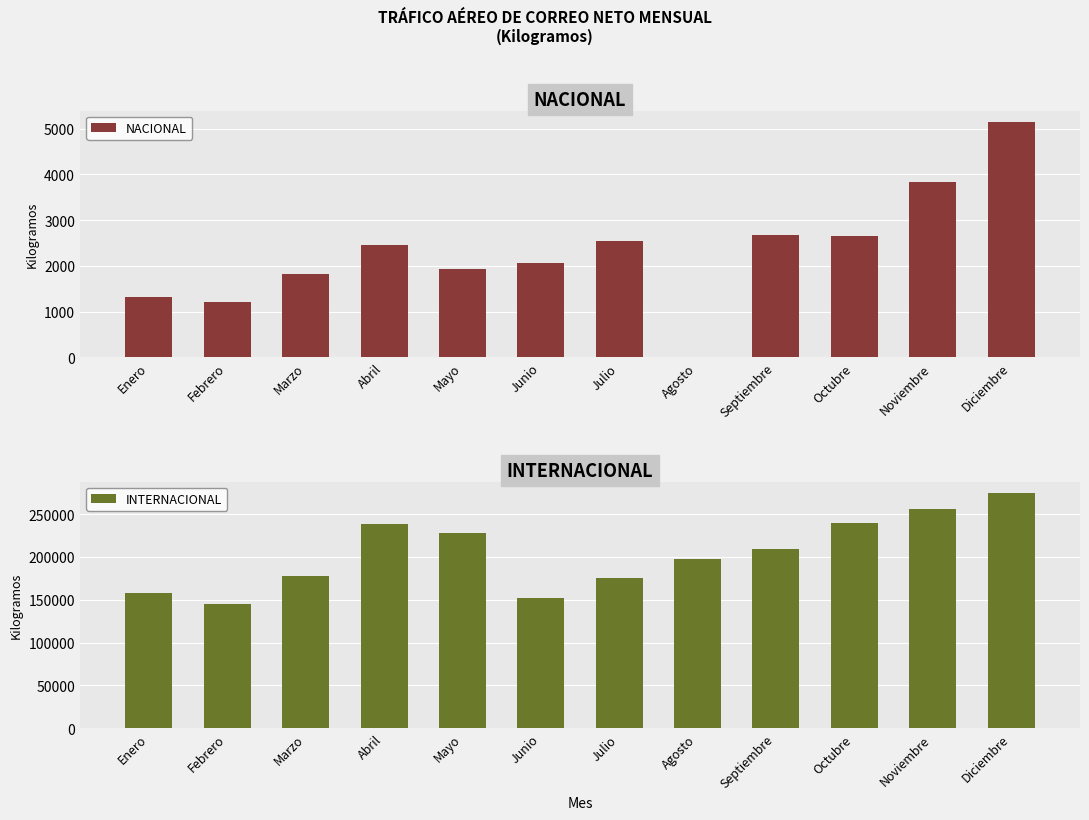

How many groups of bars are there?

12